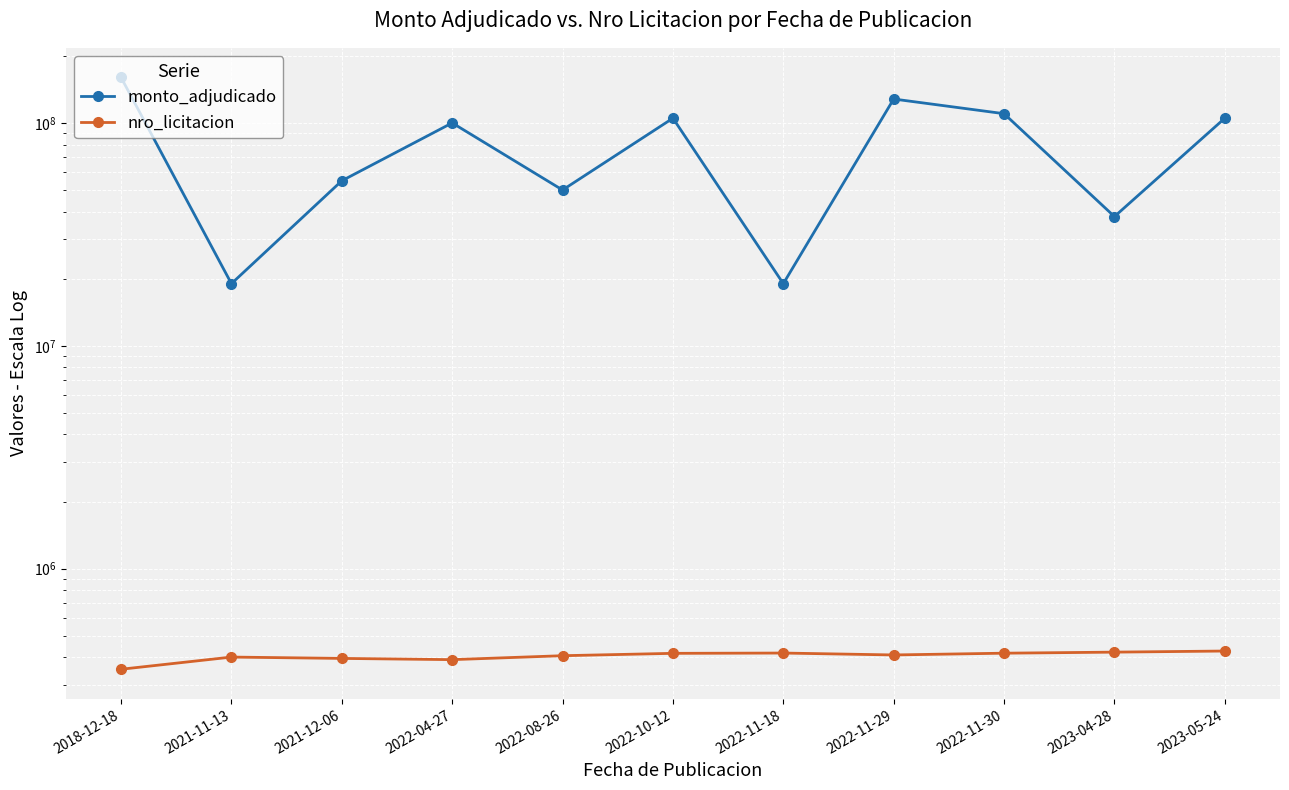

Is the value of monto_adjudicado at 2022-11-30 greater than the value of nro_licitacion at 2022-11-29?

Yes